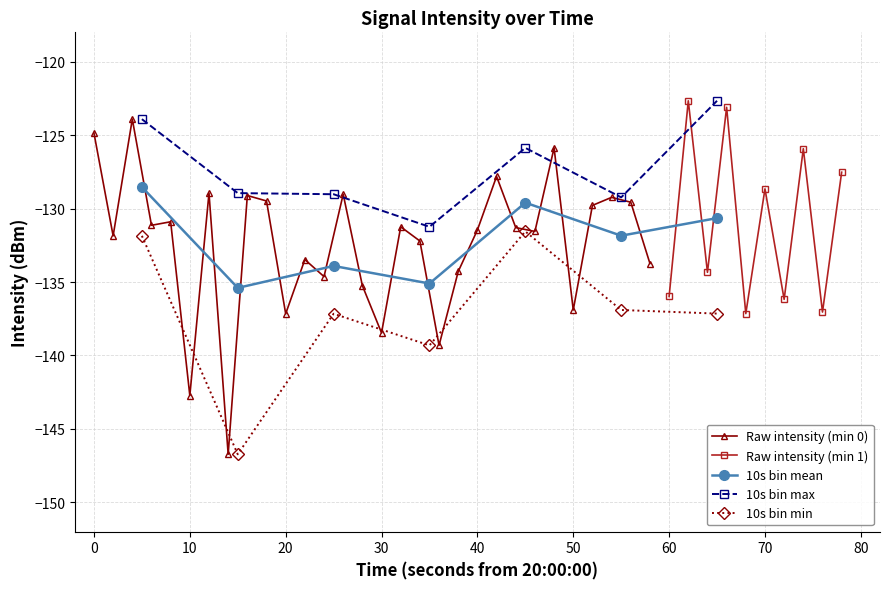

List the series in order of their peak value, lowest first.

Min intensity (dBm), Mean intensity (dBm), Max intensity (dBm)